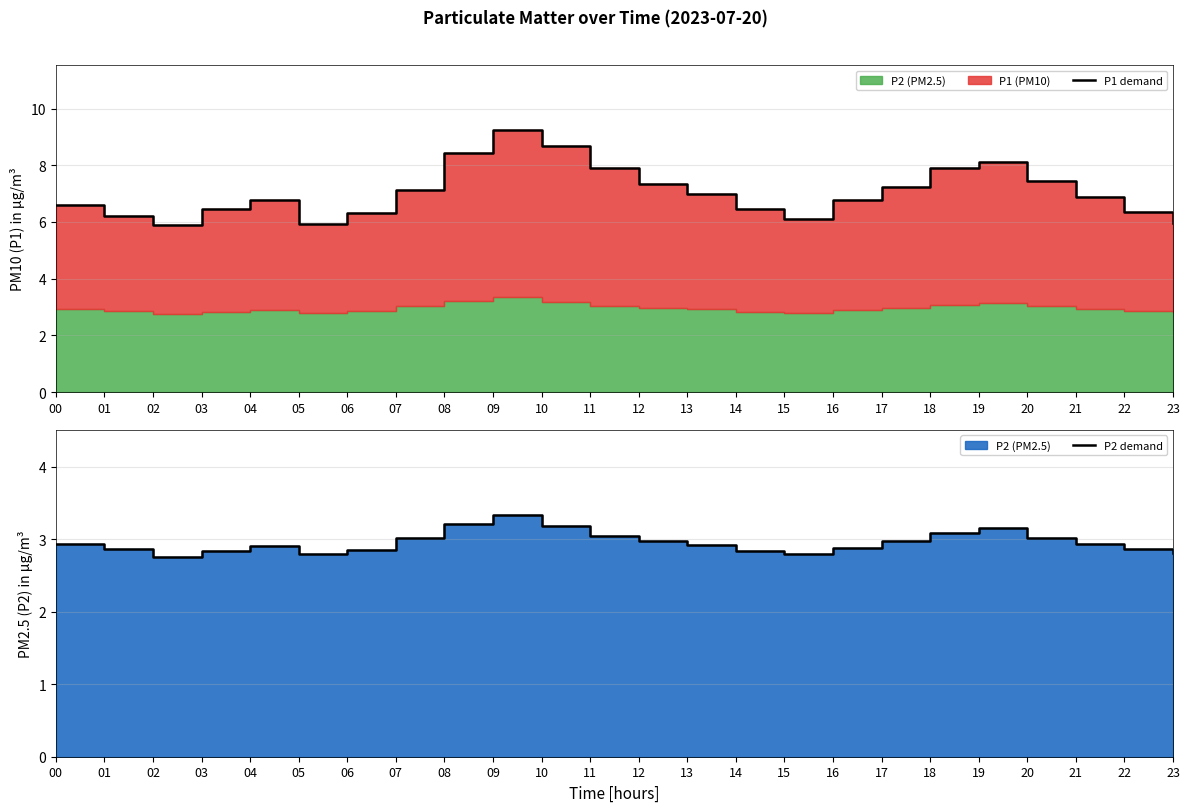

Between 21 and 13, which is larger?

13